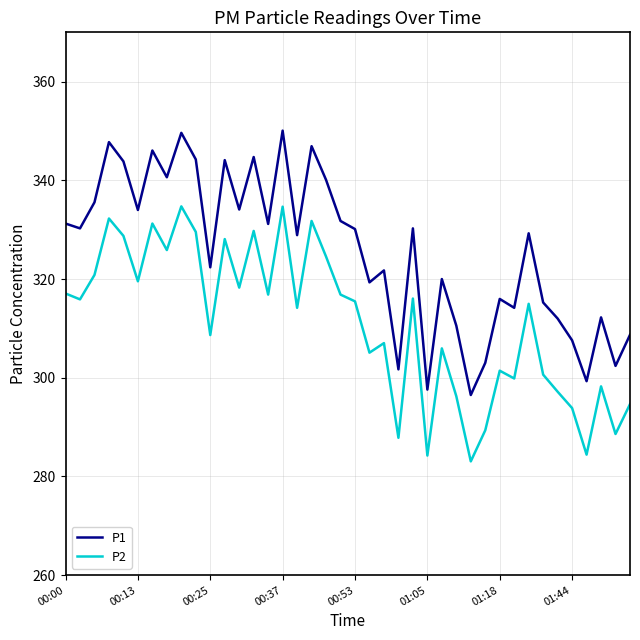

True or false: P2 and P1 intersect in this chart.

False